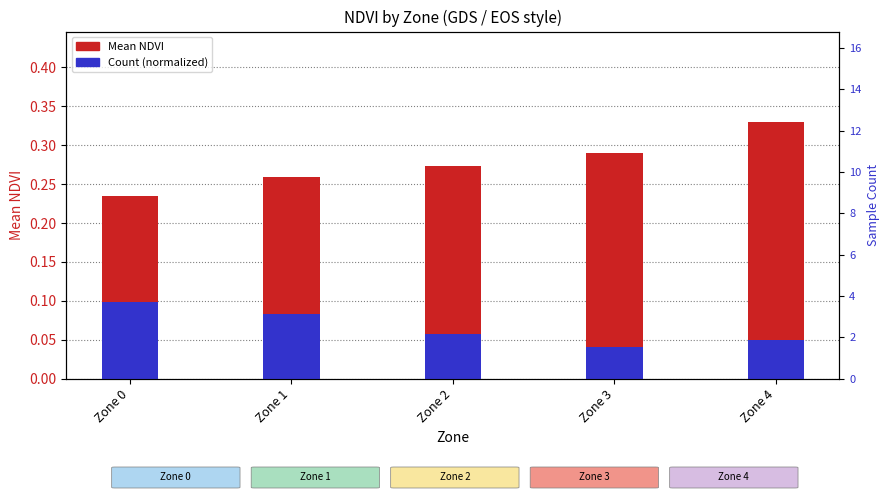

What value does the Mean NDVI series have at Zone 4?

0.3